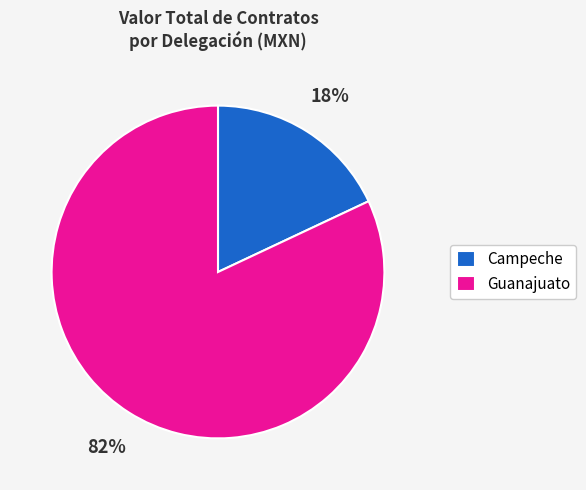

Between Guanajuato and Campeche, which is larger?

Guanajuato